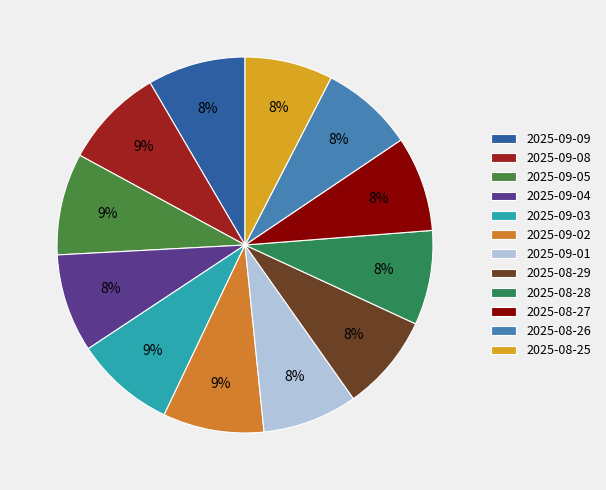

The 2025-09-01 slice represents 19% of the pie. True or false?

False